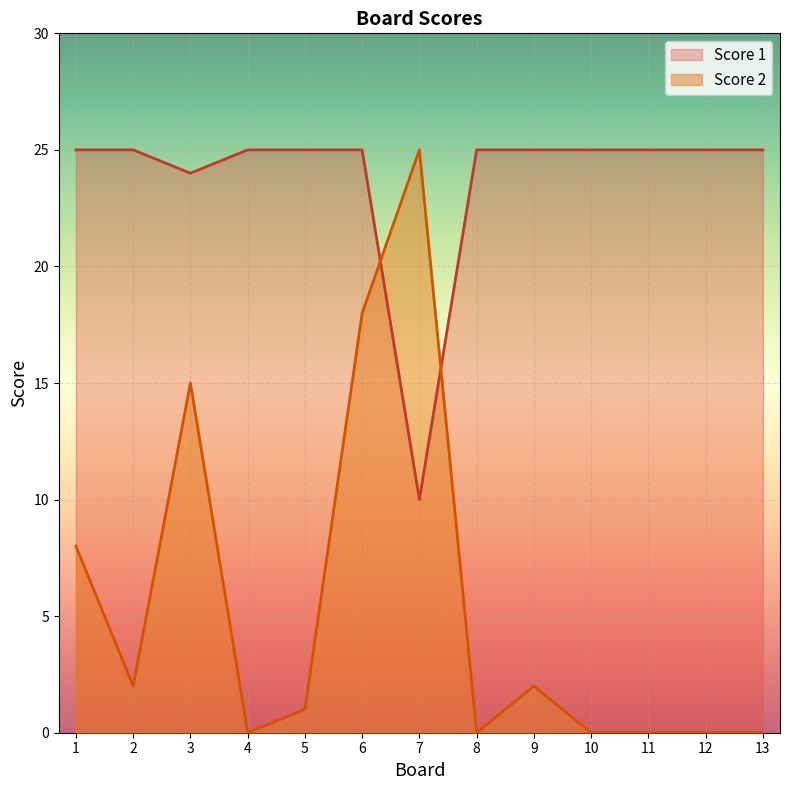

The value of Score 2 at 11 is 16. True or false?

False